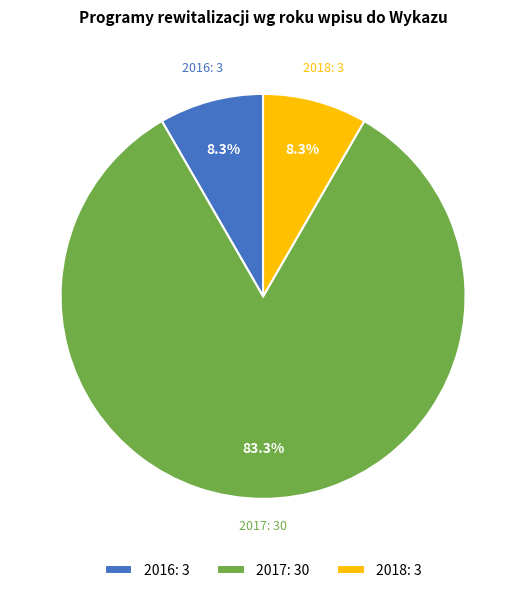

Is it true that 2016 is 8% of the pie?

True